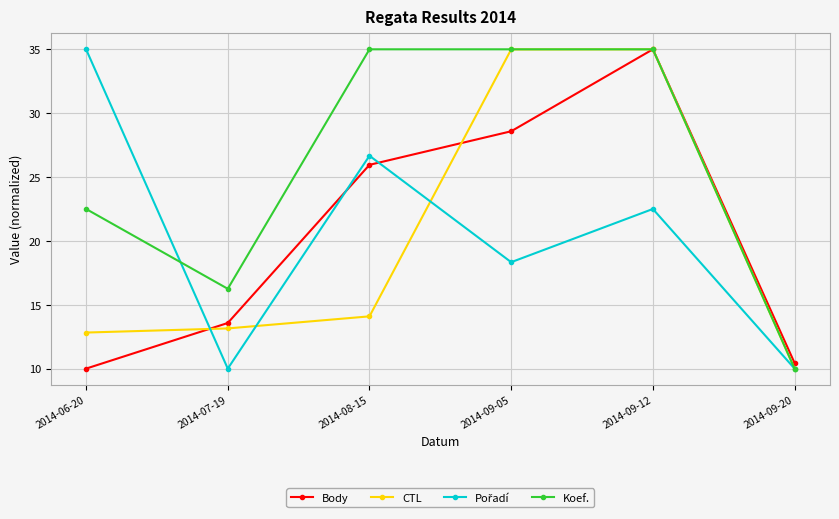

The Body series shows 16.9 at 2014-09-20. True or false?

False